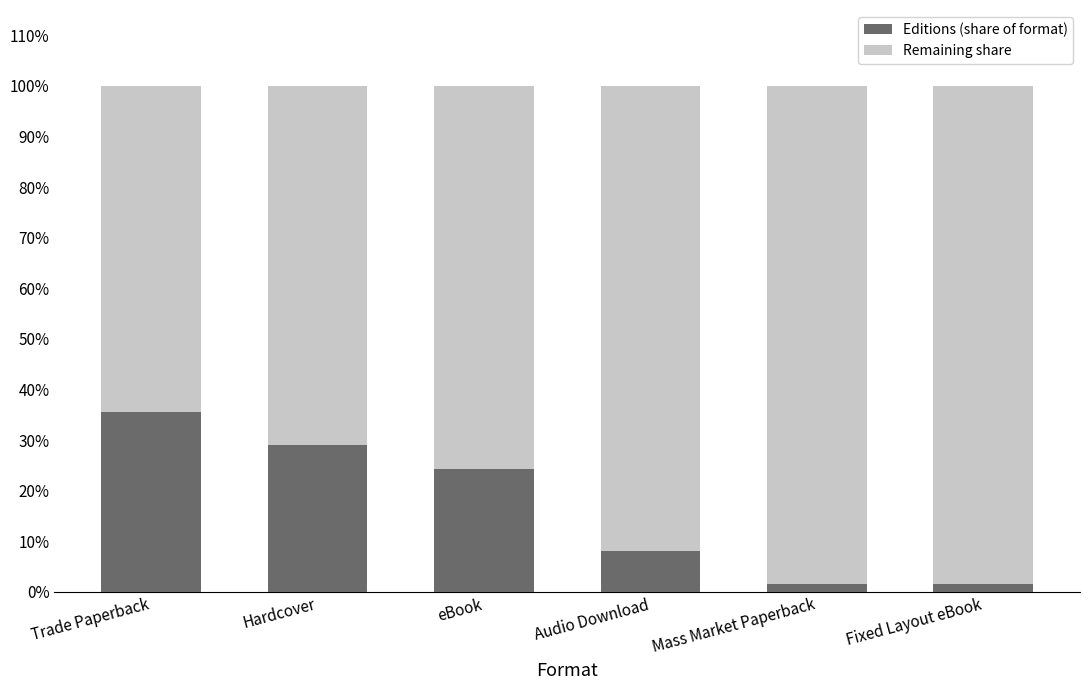

What are all the series names shown in the legend?

Editions (share of format), Remaining share